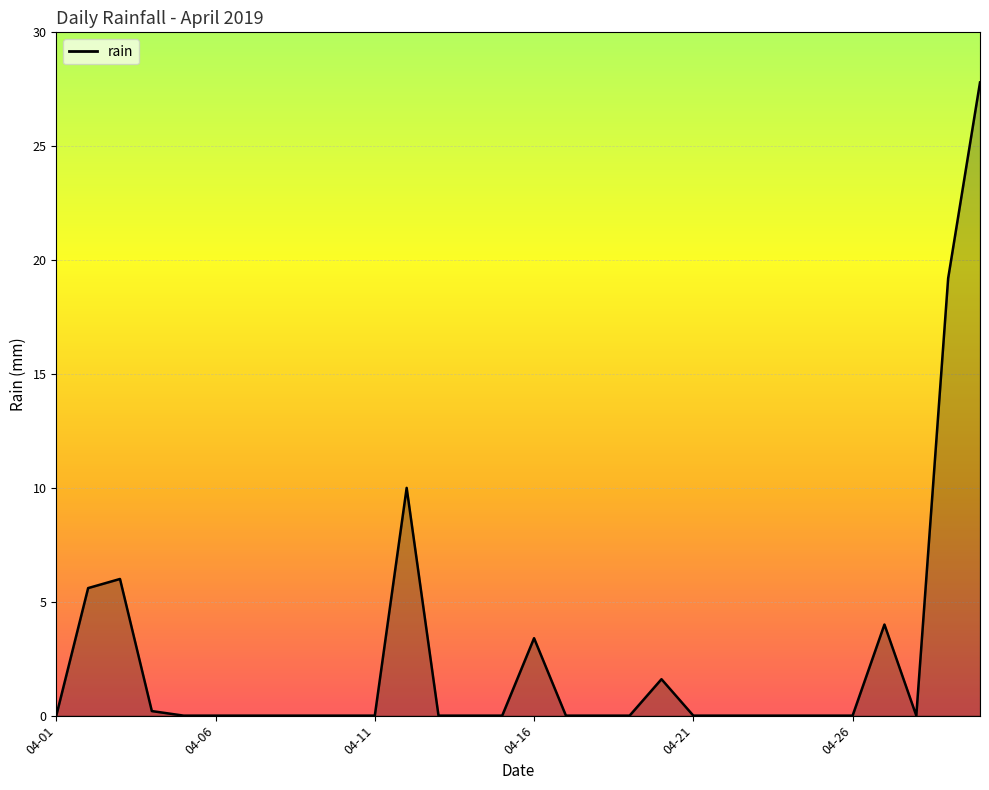

What is the difference between the maximum and minimum values?

27.8